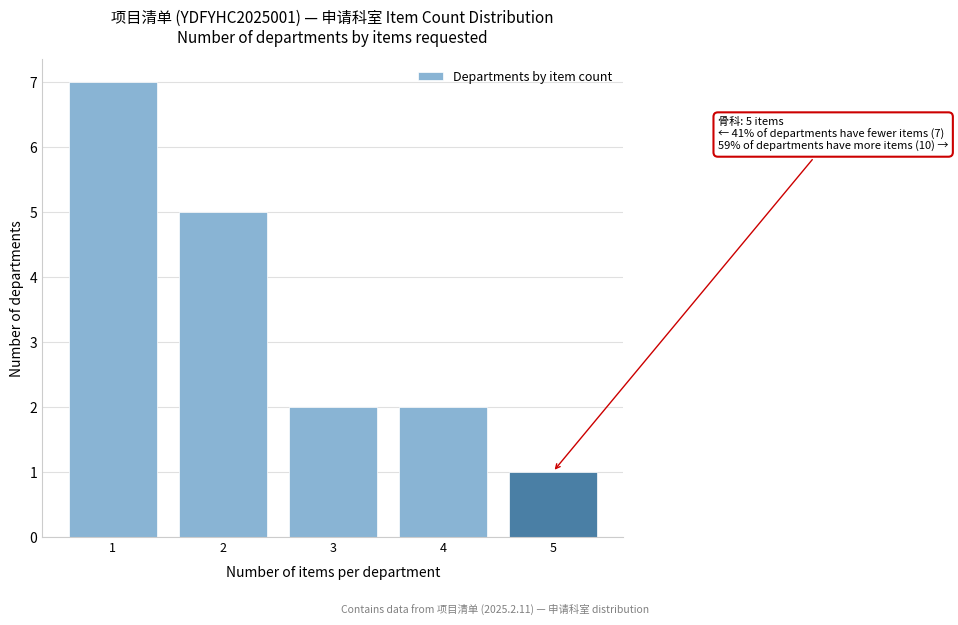

Reading right to left, what are all the values shown in this chart?

5=1	4=2	3=2	2=5	1=7